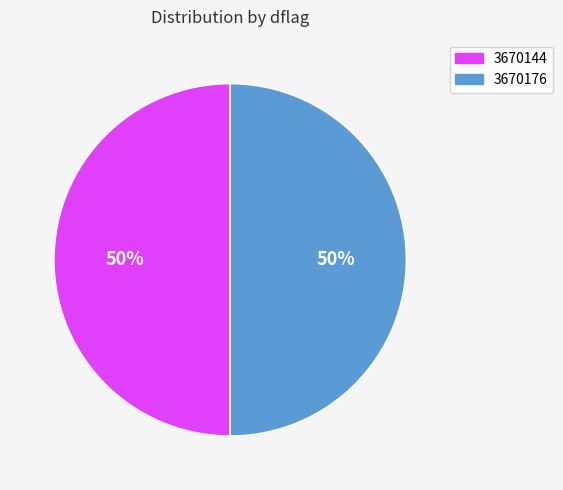

Do 3670144 and 3670176 together represent more than half of the pie?

Yes